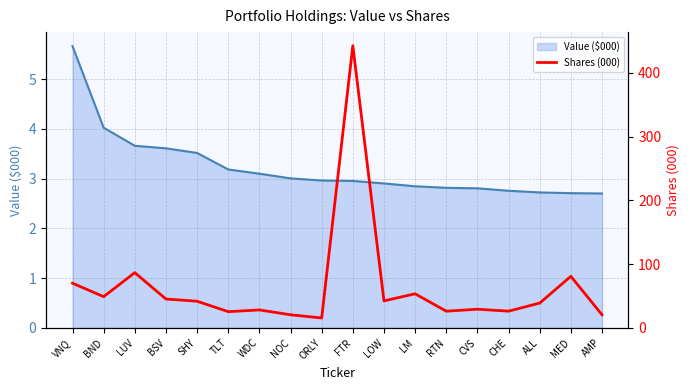

The Value ($000) series shows 3.8 at MED. True or false?

False